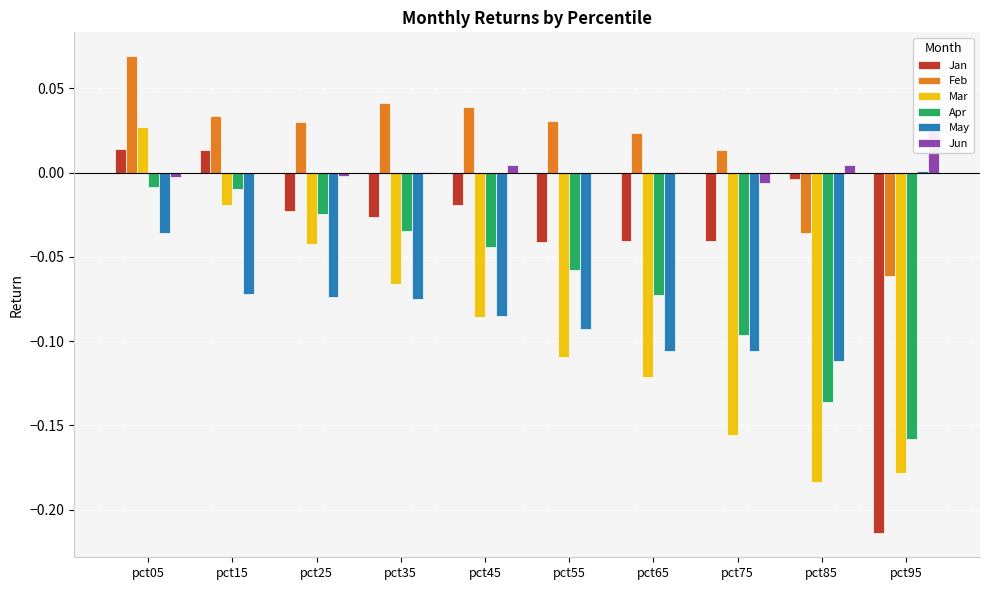

What is the total value across all series at pct45?

-0.2